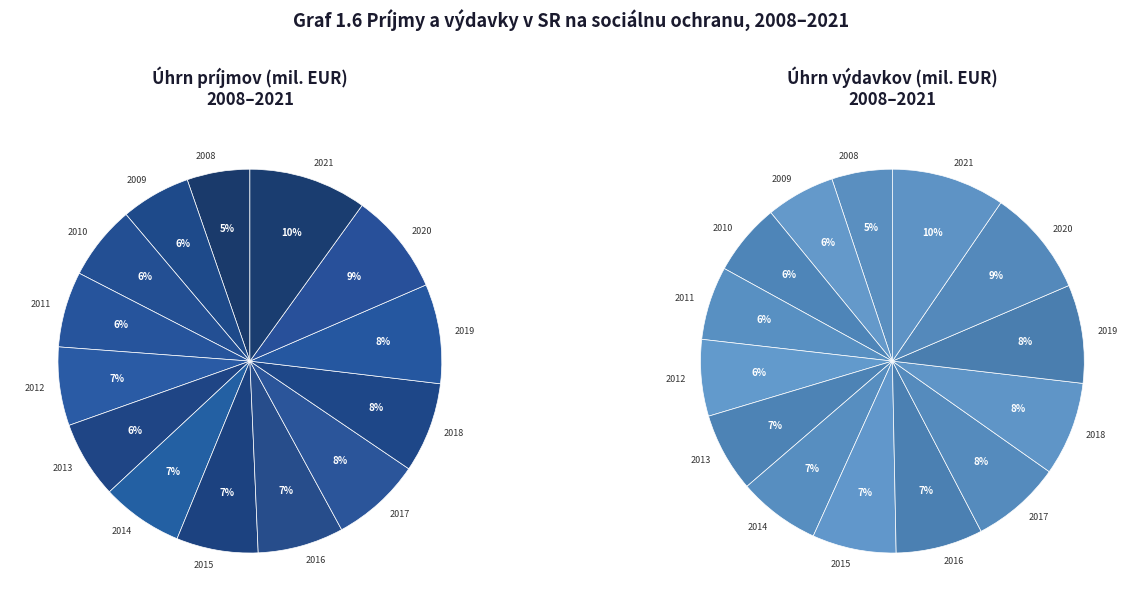

True or false: 2016 accounts for 15% of the total.

False